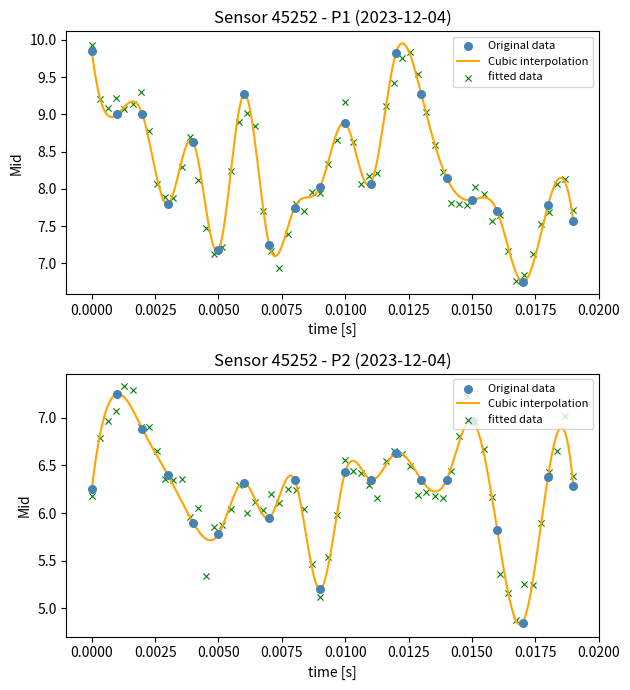

Which series has the largest total across all categories?

P1